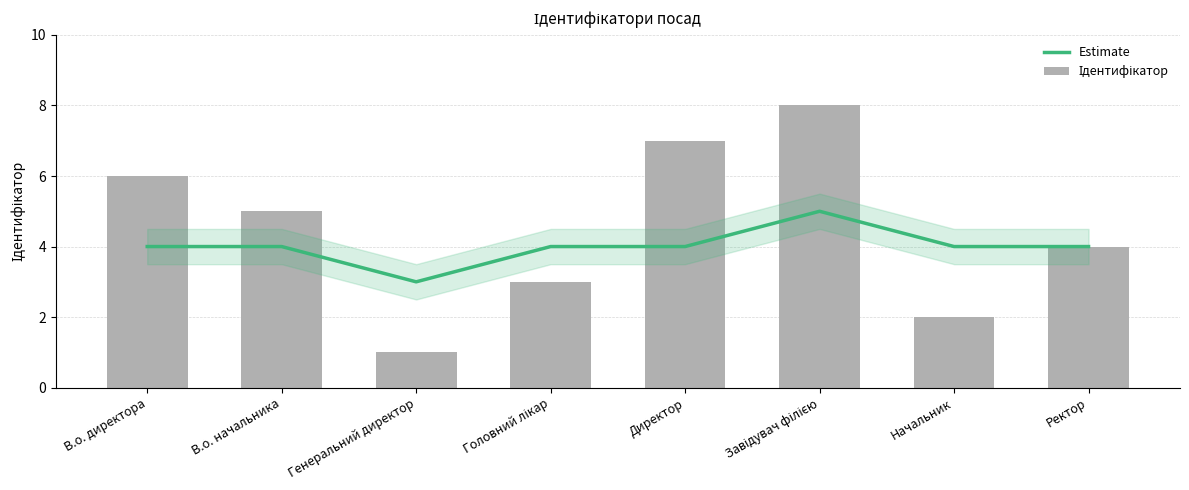

Reading left to right, list all the values displayed in this chart.

Estimate: 4	4	3	4	4	5	4	4
Ідентифікатор: 6	5	1	3	7	8	2	4